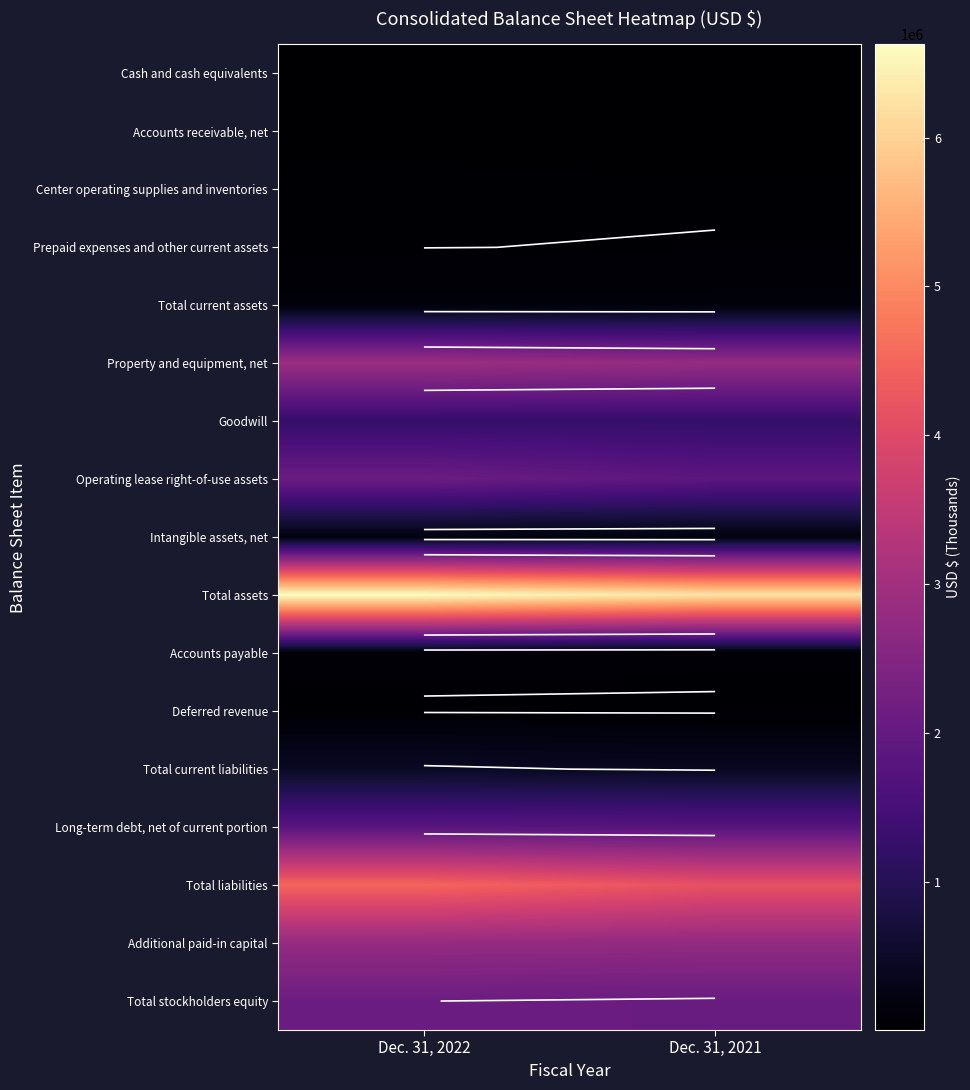

Rank the categories by Prepaid expenses and other current assets value from highest to lowest.

Dec. 31, 2021, Dec. 31, 2022